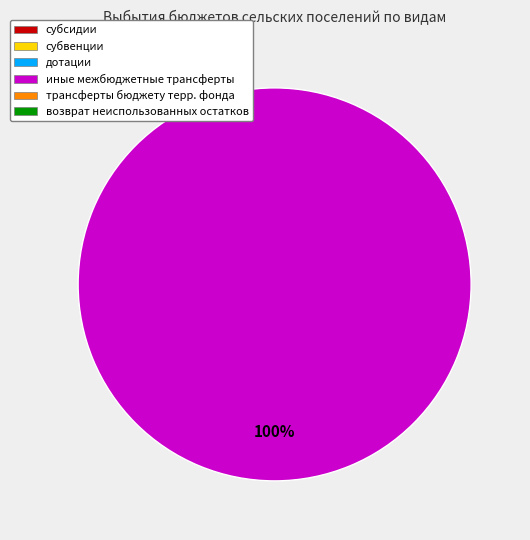

How many segments does this pie chart have?

1